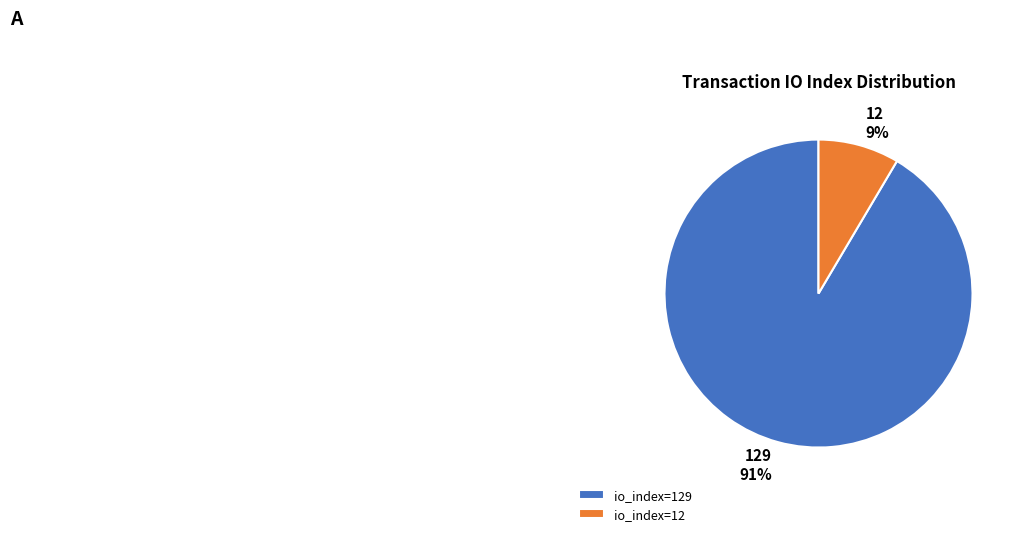

To the nearest percent, what percentage of the pie is 12?

9%